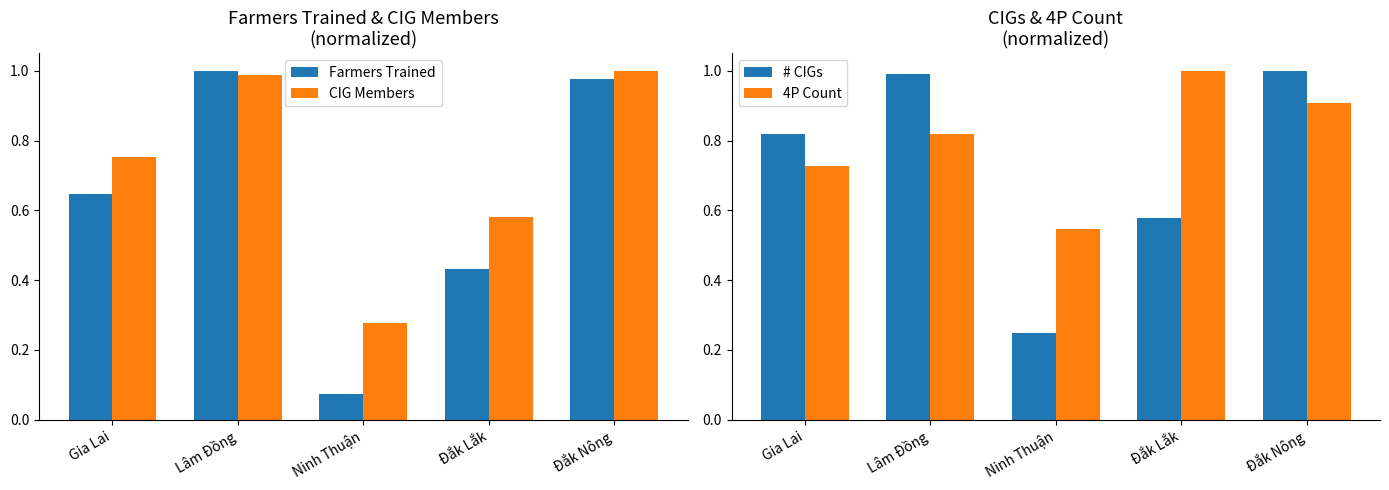

What is the difference between the highest and lowest values at Gia Lai?

0.2